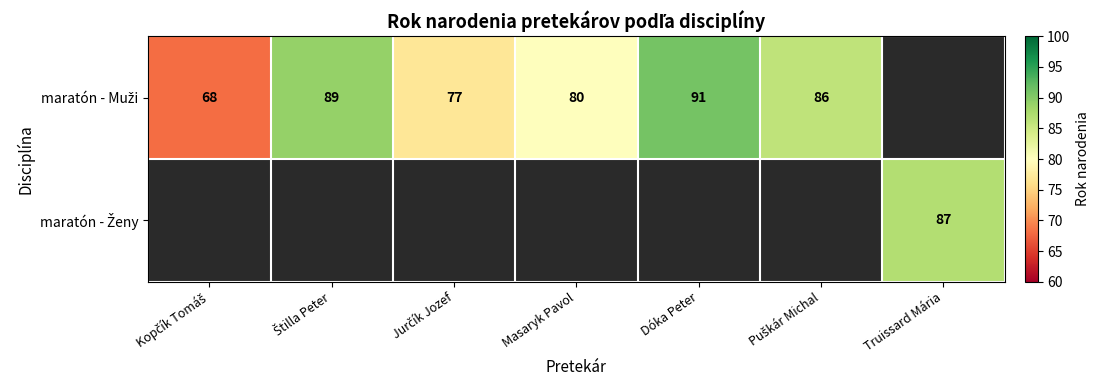

Is the value of maratón - Muži at Truissard Mária greater than the value of maratón - Ženy at Truissard Mária?

No